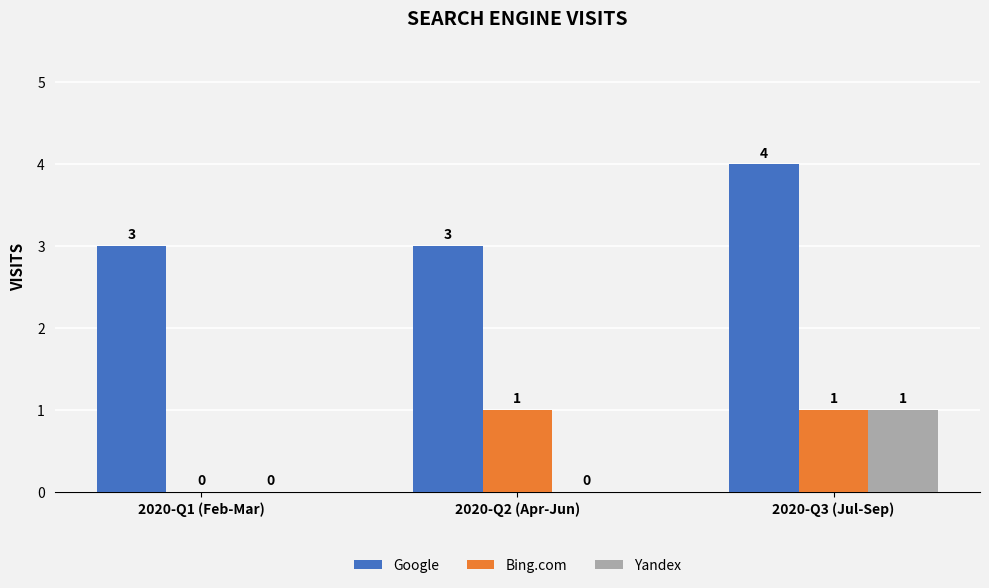

Reading left to right, extract all data points from this chart.

Google: 3	3	4
Bing.com: 0	1	1
Yandex: 0	0	1